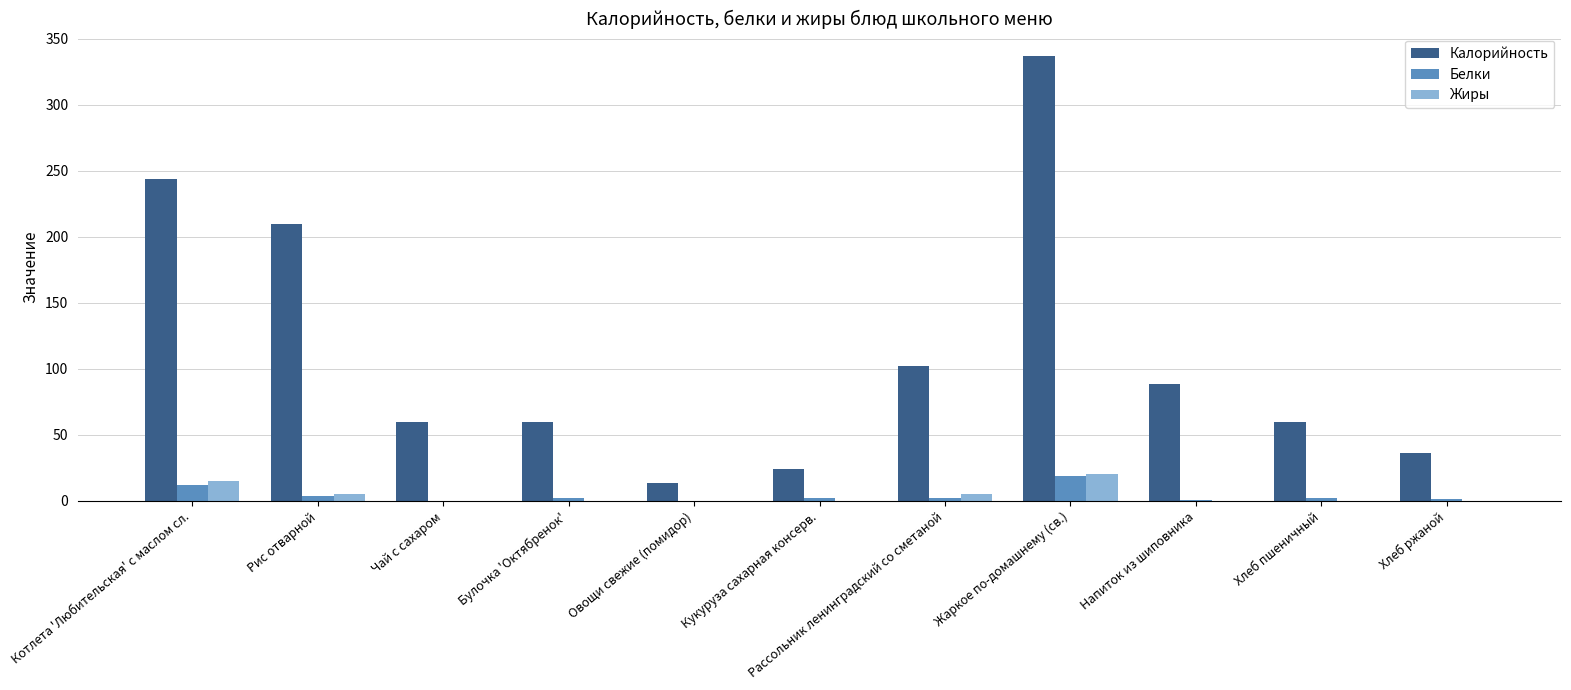

Where is Калорийность nearest to the value 175?

Рис отварной